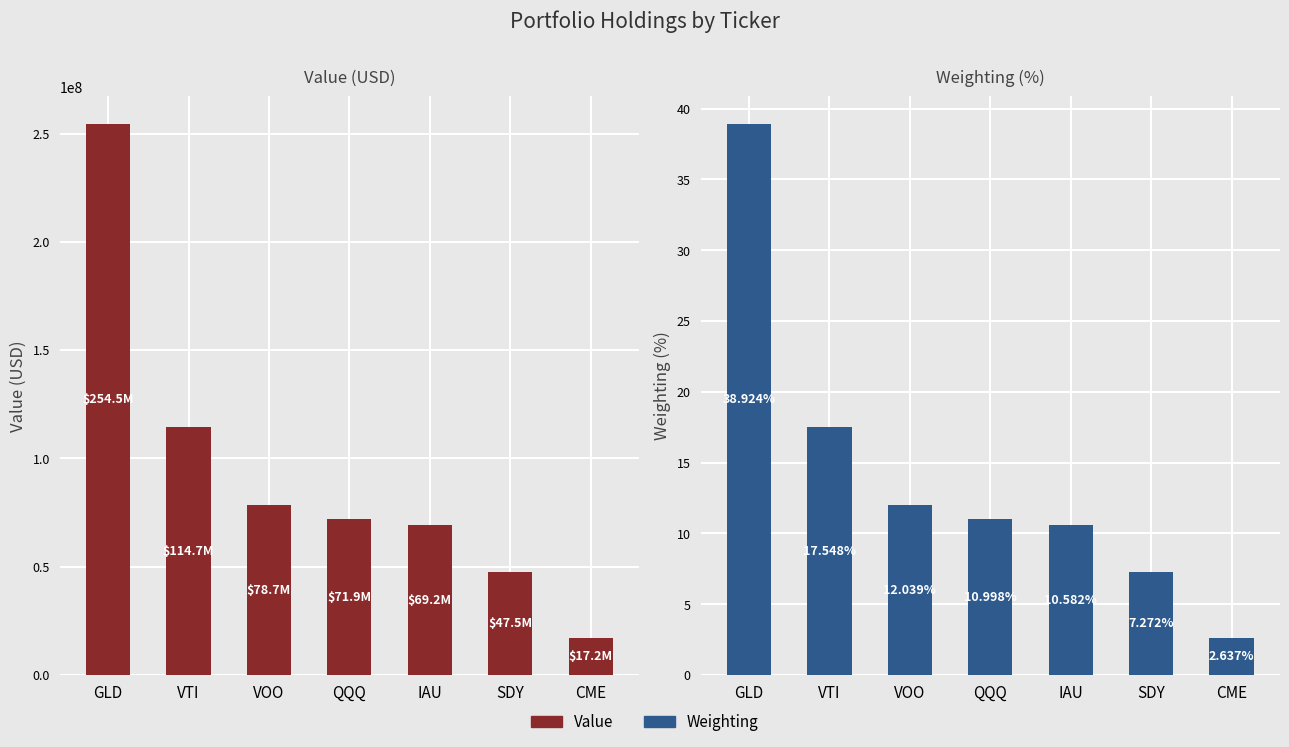

Rank the series by their maximum value, from highest to lowest.

Value, Weighting